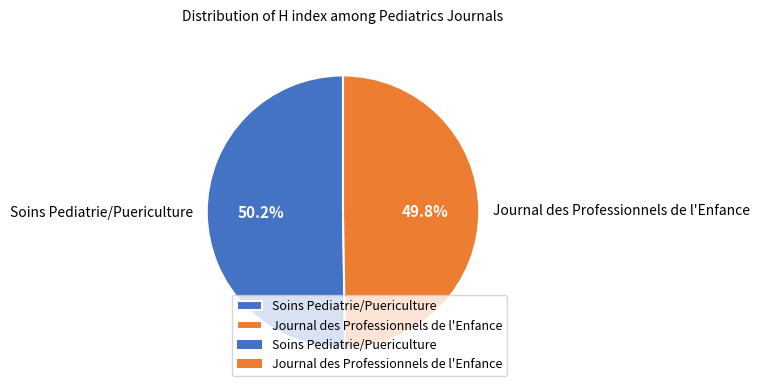

Is the sum of Soins Pediatrie/Puericulture and Journal des Professionnels de l'Enfance greater than half?

Yes